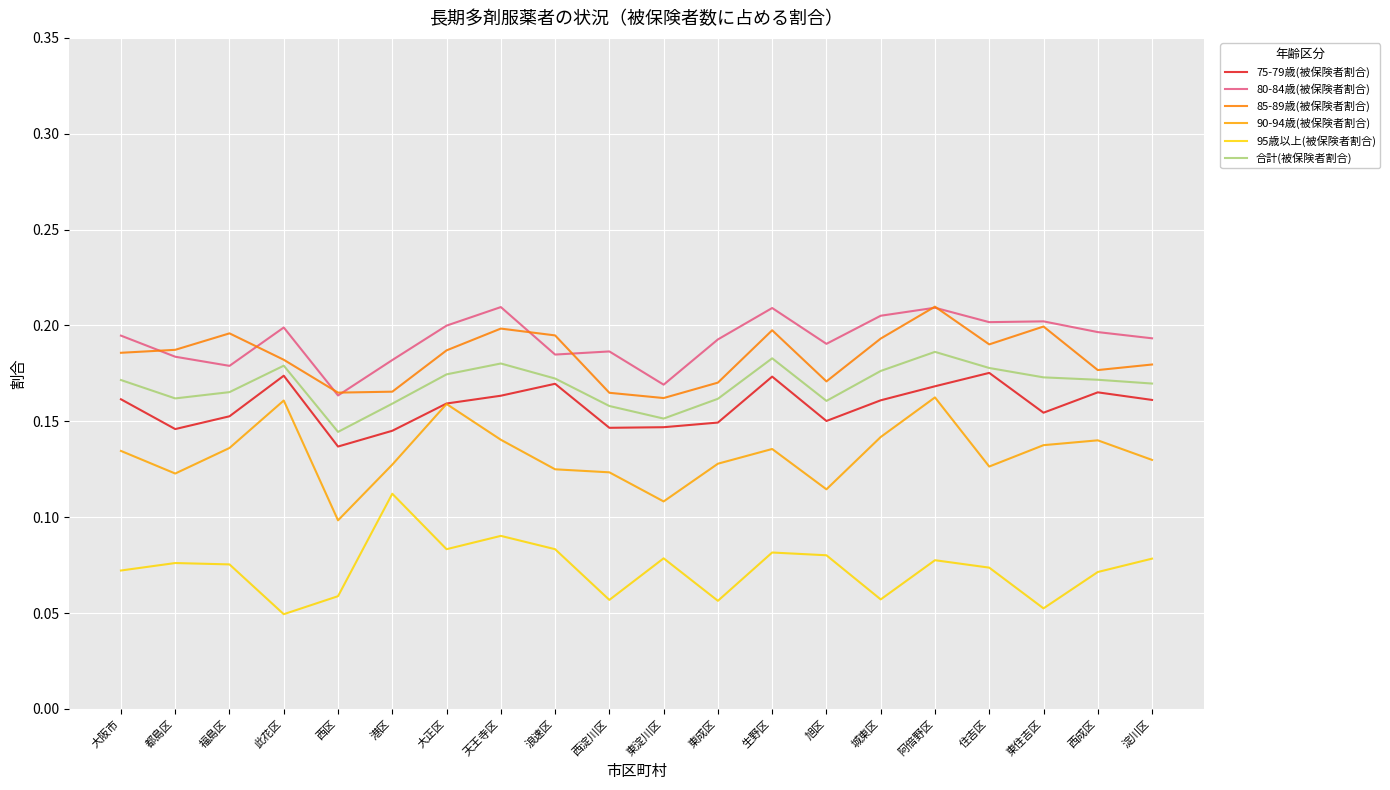

The 合計(被保険者割合) series shows 0.2 at 東成区. True or false?

True